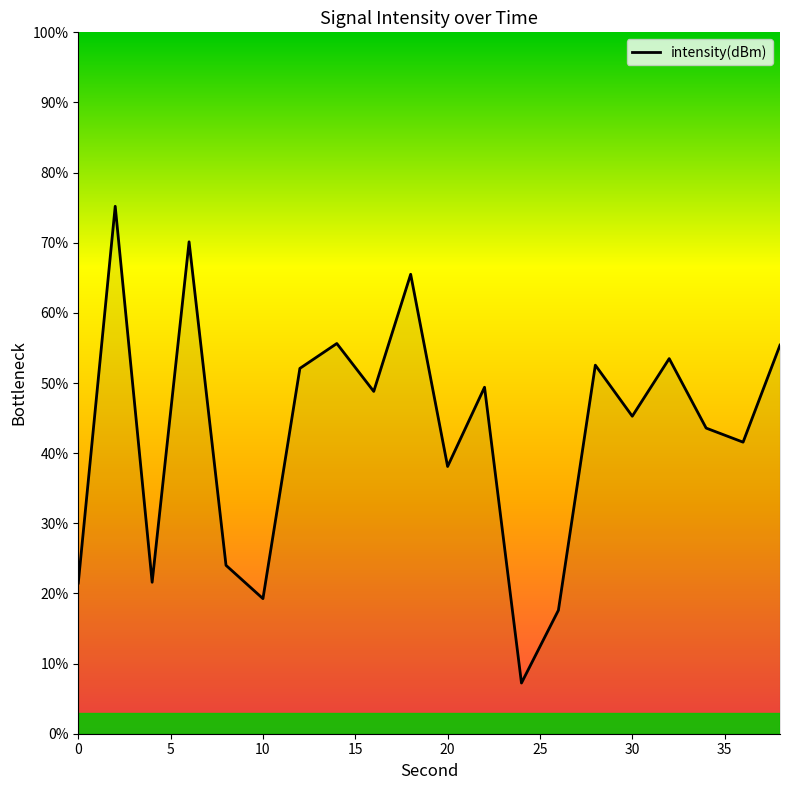

What is the minimum value shown in the chart?

7.2